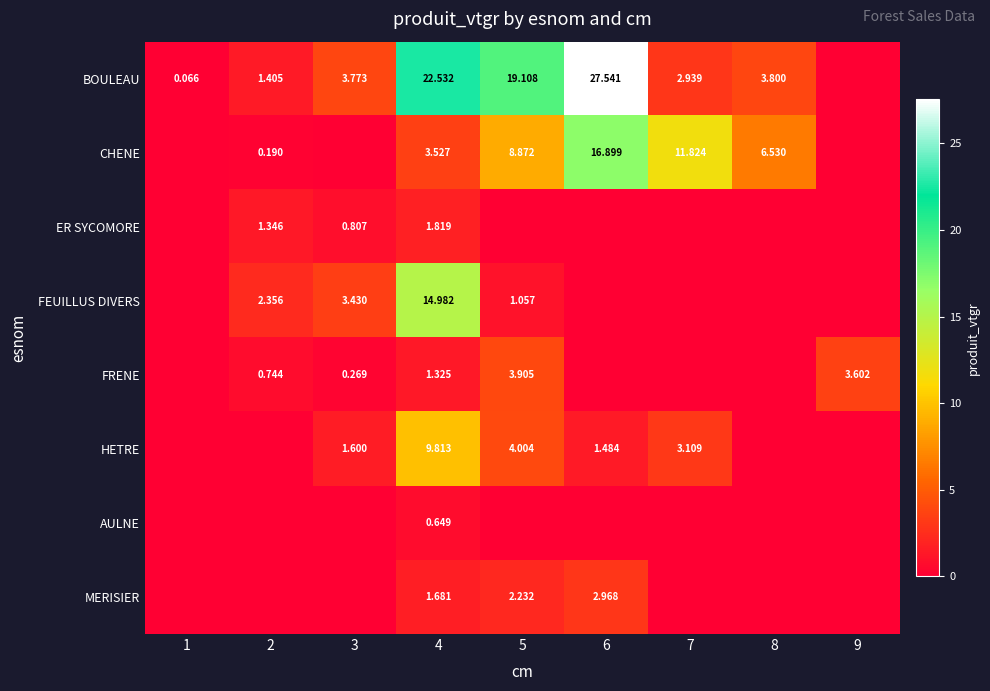

Count the number of data series in this chart.

8